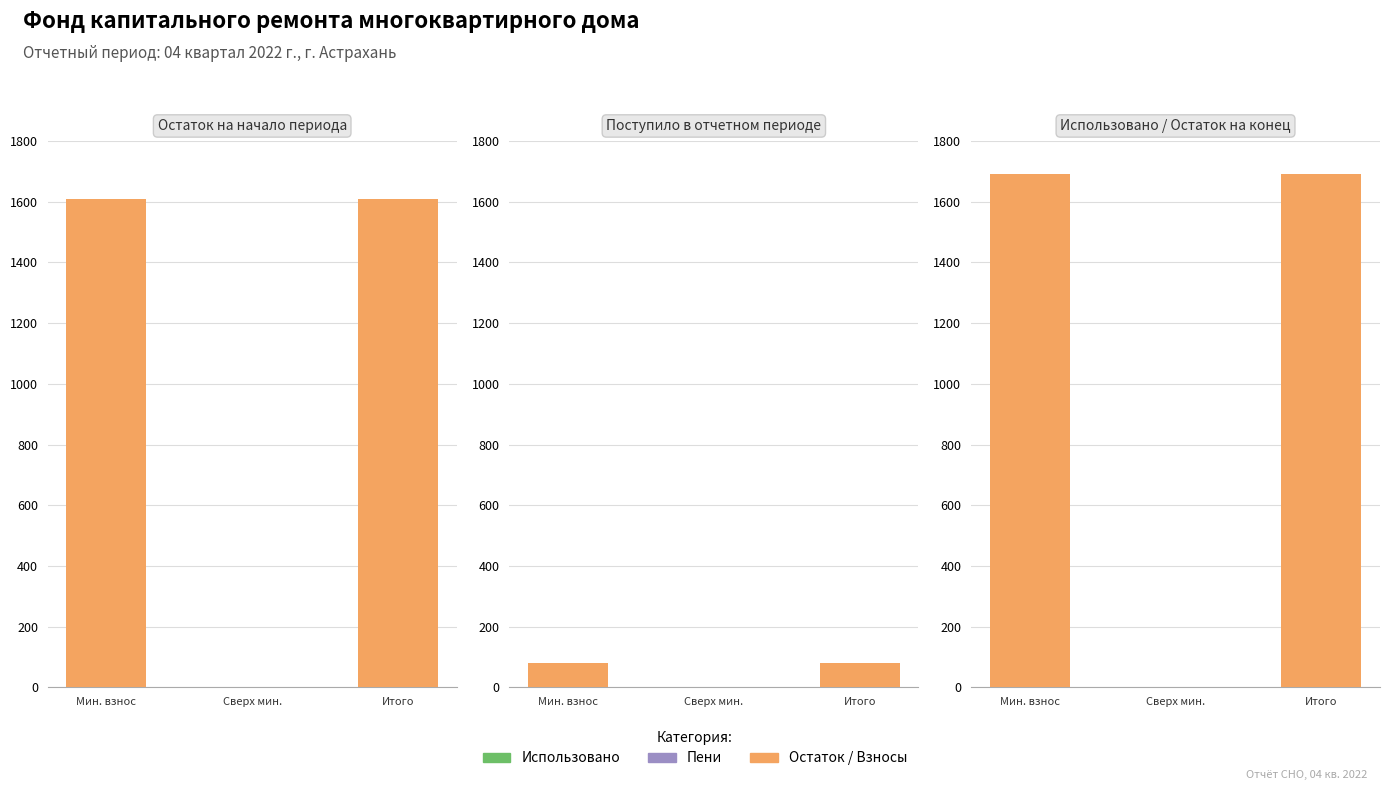

At Сверх мин., list the series in order from smallest to largest.

Остаток на начало, Взносы, Пени, Использовано, Остаток на конец